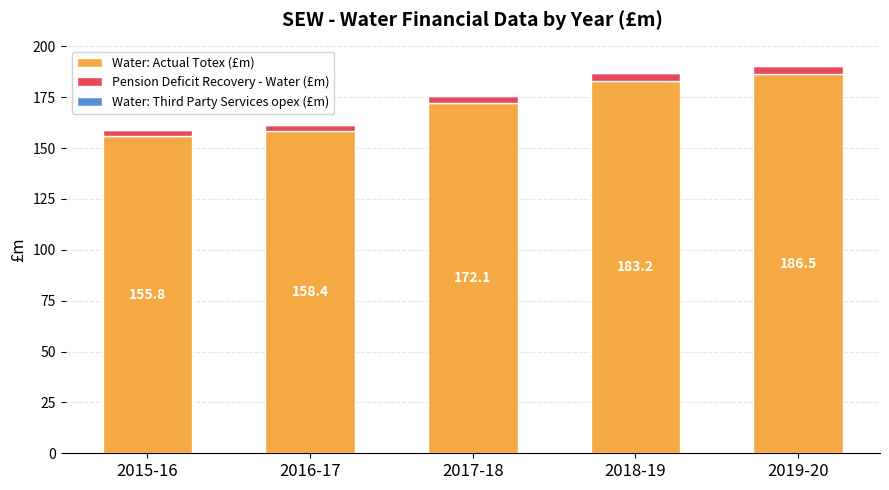

What is the sum of all Water: Actual Totex (£m) values?

856.1